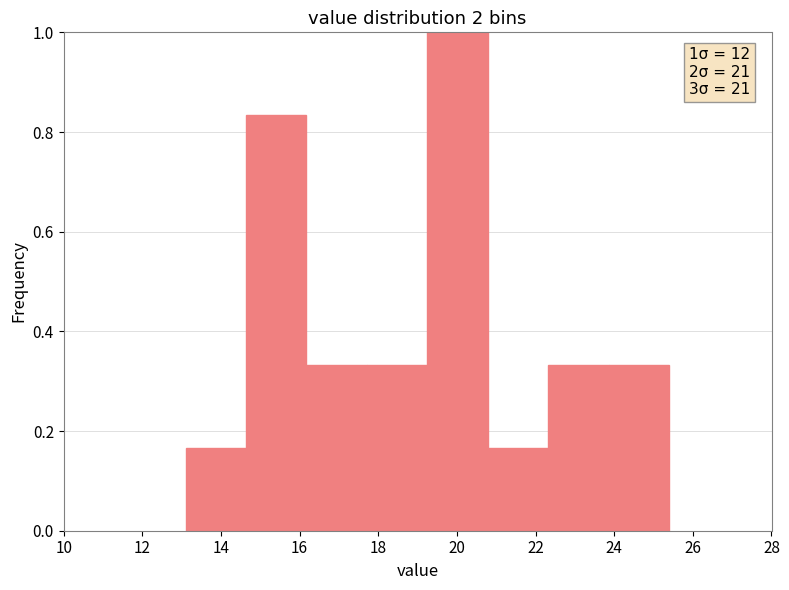

Over which range of the x-axis is the bar tallest?

19.2 to 20.8